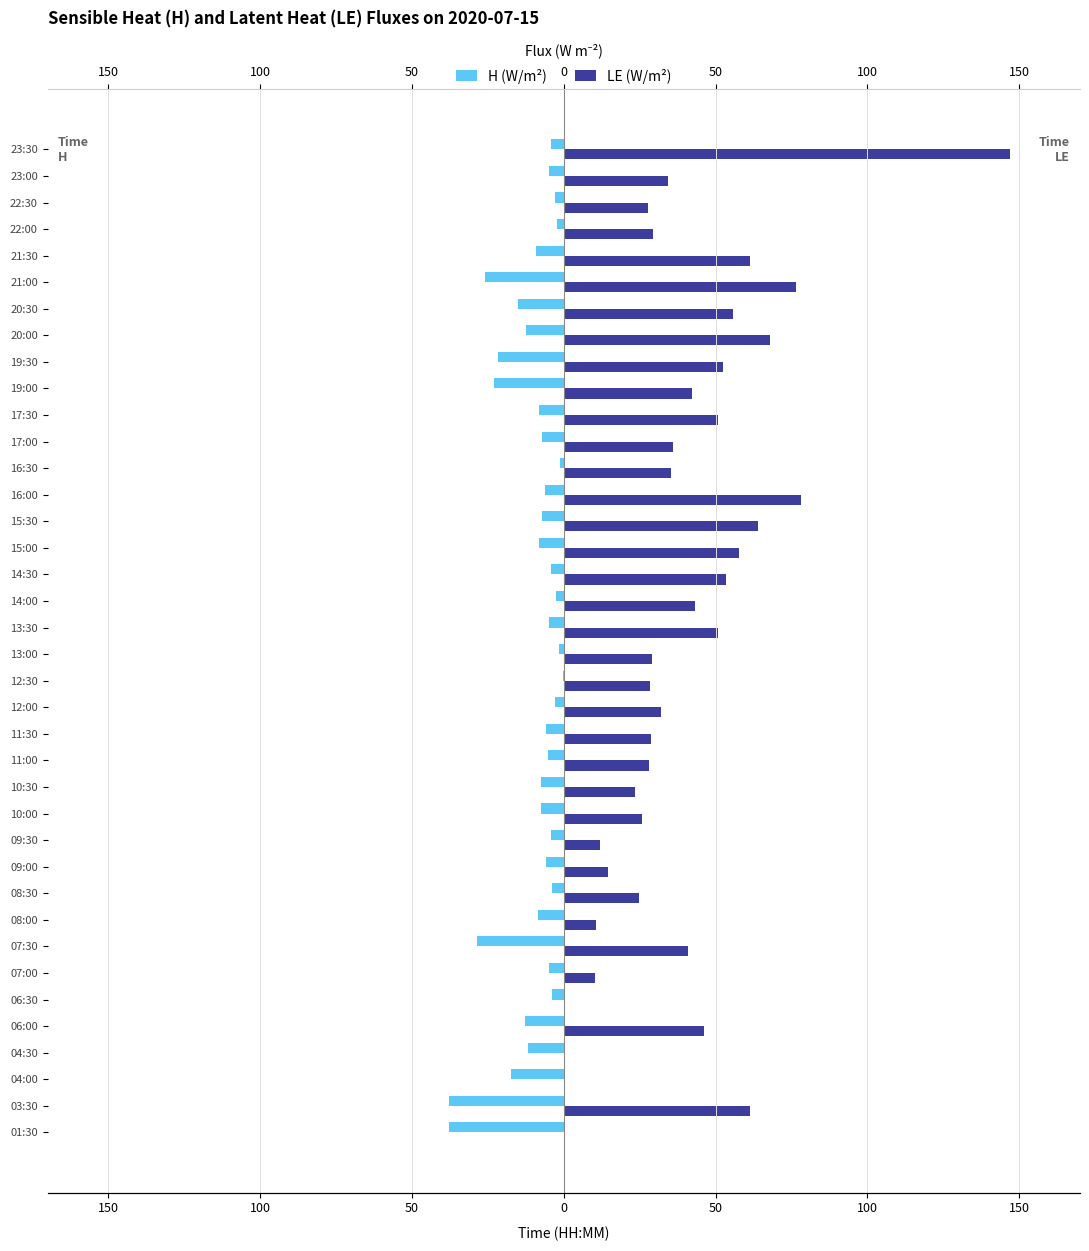

What is the average value of the LE (W/m²) series?

39.0